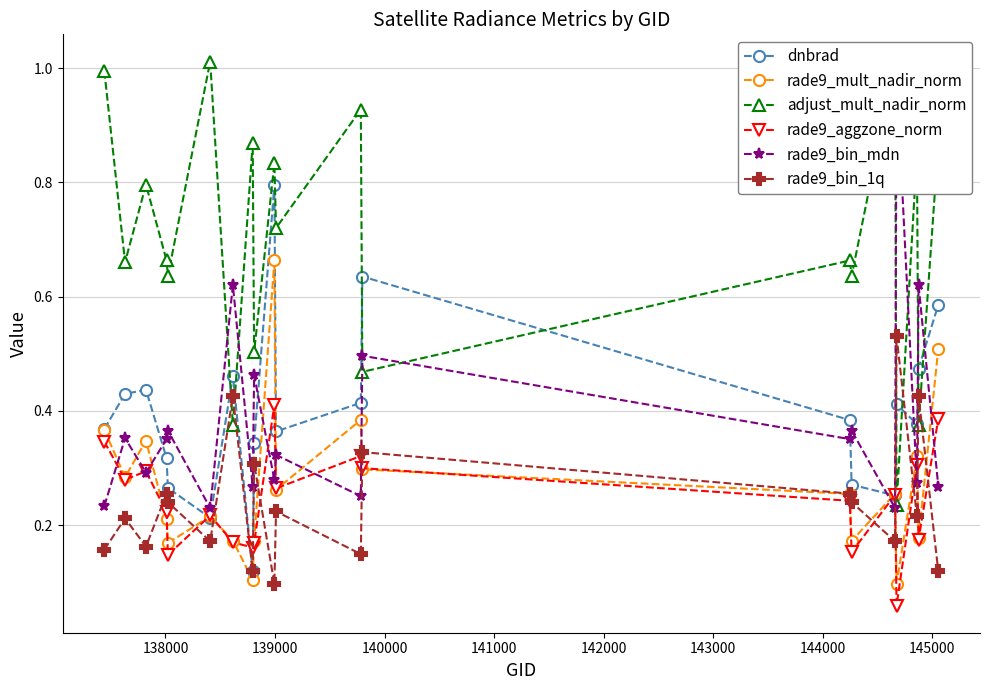

True or false: rade9_aggzone_norm and rade9_bin_1q cross at least once.

True